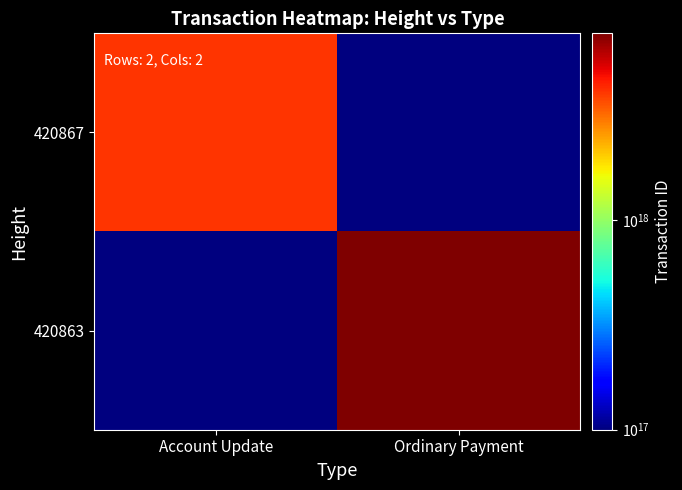

At which category is the sum across all series the highest?

Ordinary Payment